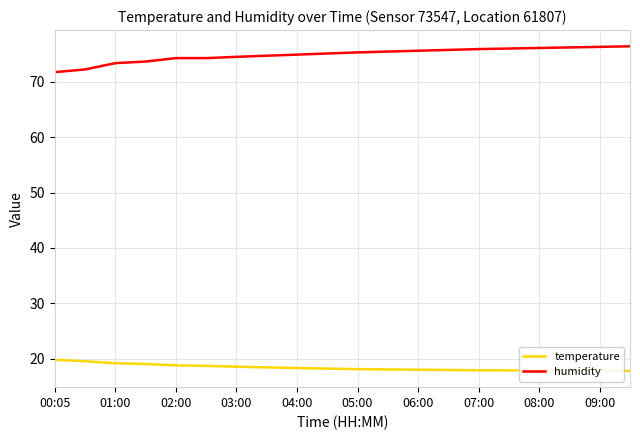

True or false: humidity and temperature cross at least once.

False